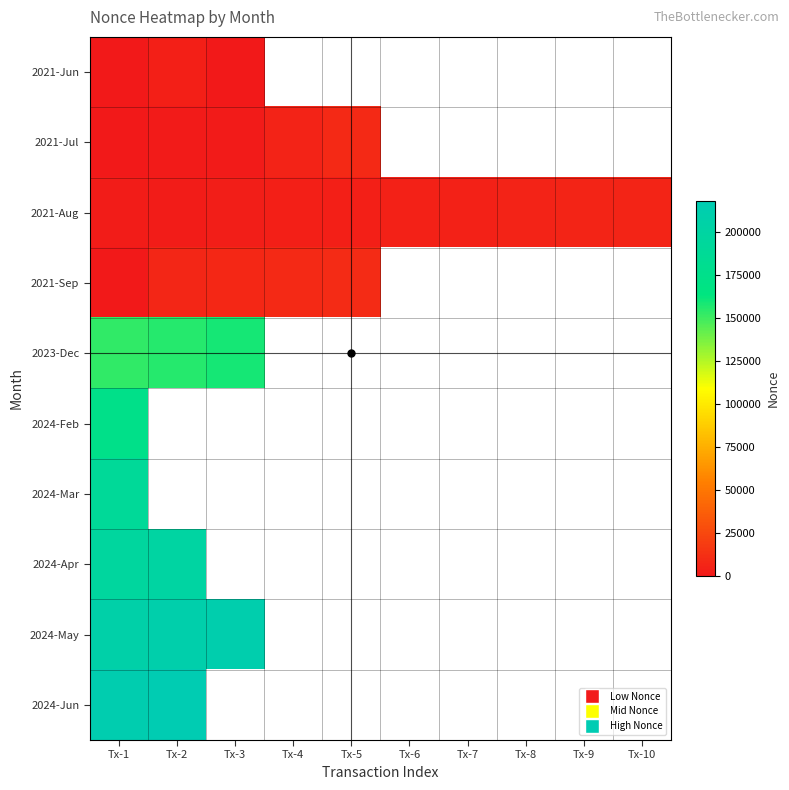

At Tx-5, list the series in order from largest to smallest.

2021-Jun, 2021-Sep, 2021-Jul, 2023-Dec, 2024-Feb, 2024-Mar, 2024-Apr, 2024-May, 2024-Jun, 2021-Aug